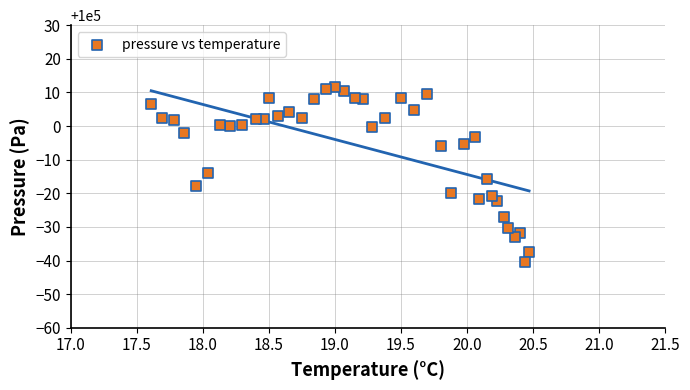

What is the range of Y values (max minus min)?

52.2